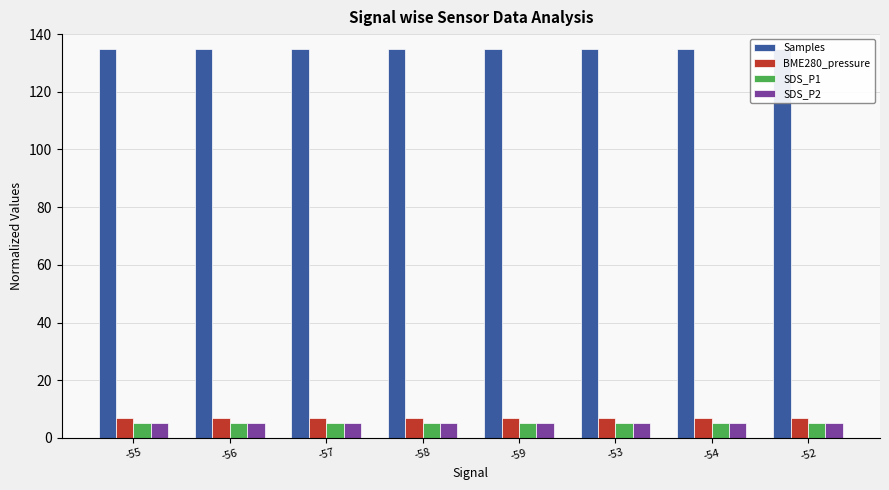

Which series has the largest total across all categories?

Samples